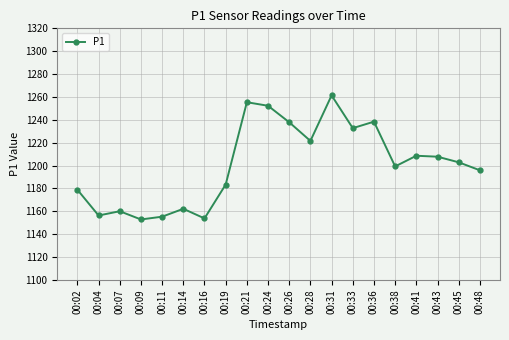

What is the change in value from 00:21 to 00:24?

-3.1